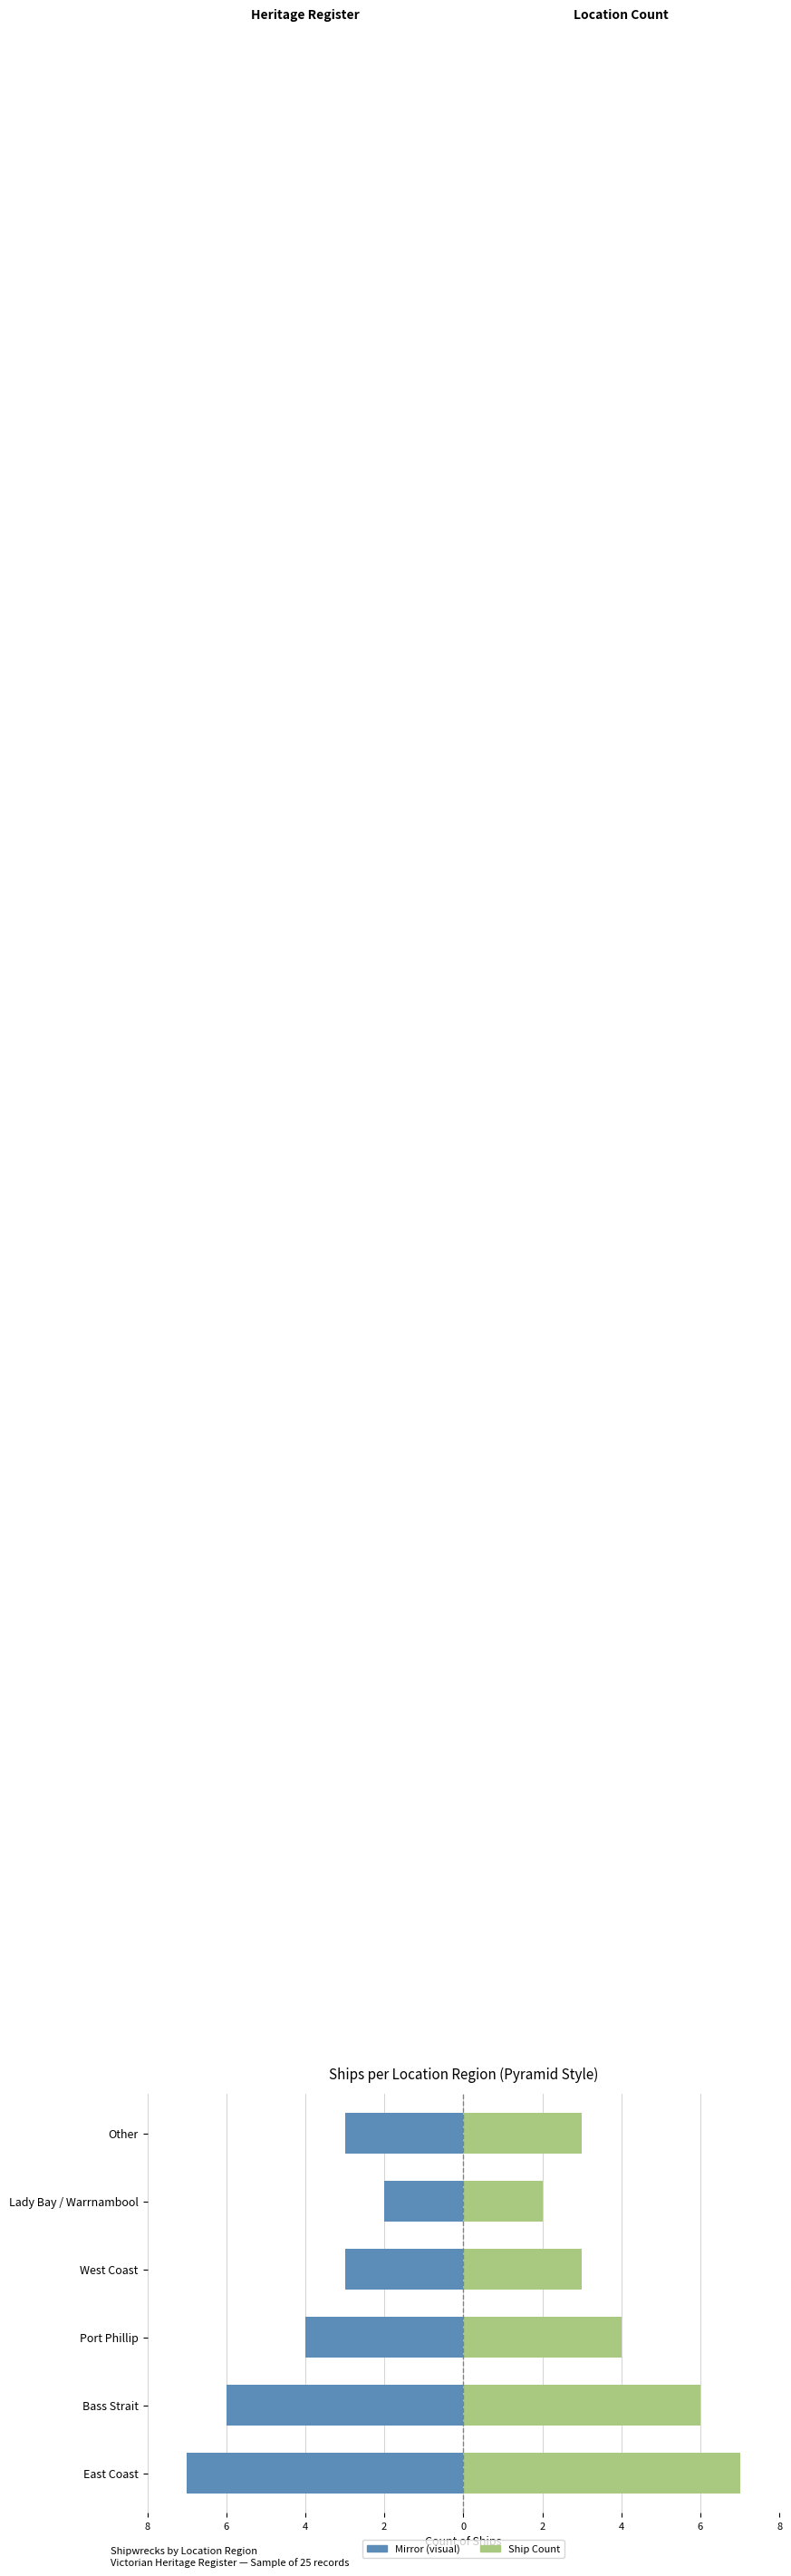

What is the difference between the maximum and second lowest values in the Left side series?

4